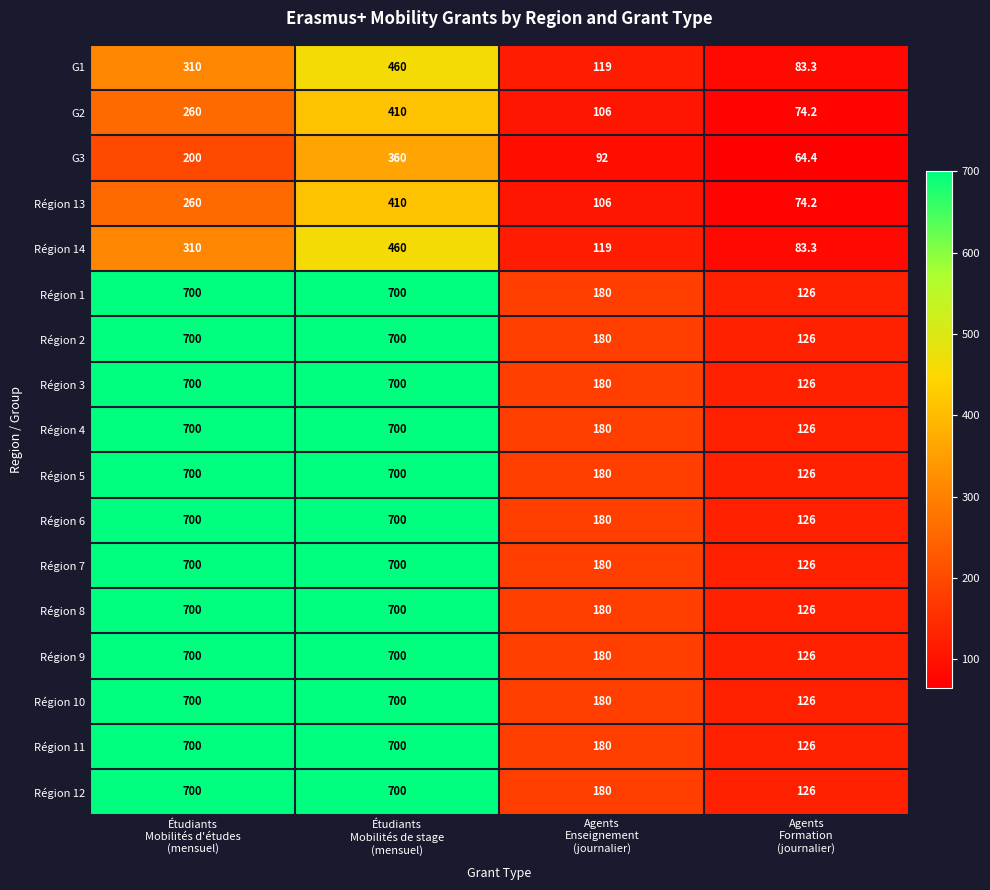

What is the difference between the maximum and minimum values in the Région 7 series?

574.0